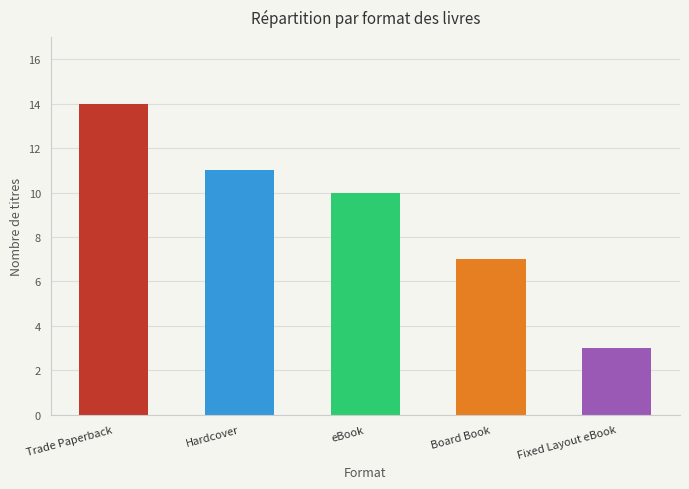

What is the label of the 2nd bar from the right?

Board Book